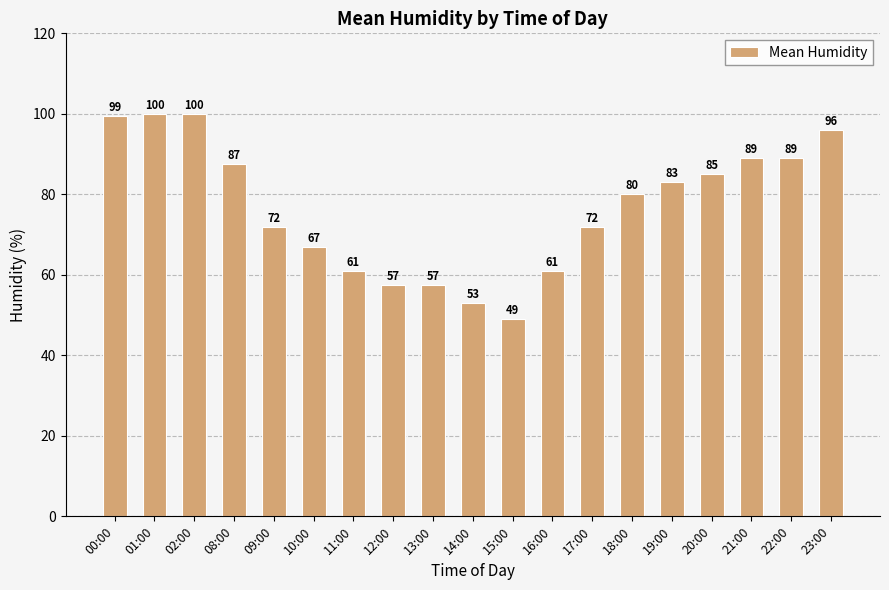

How many bars are there in total?

19